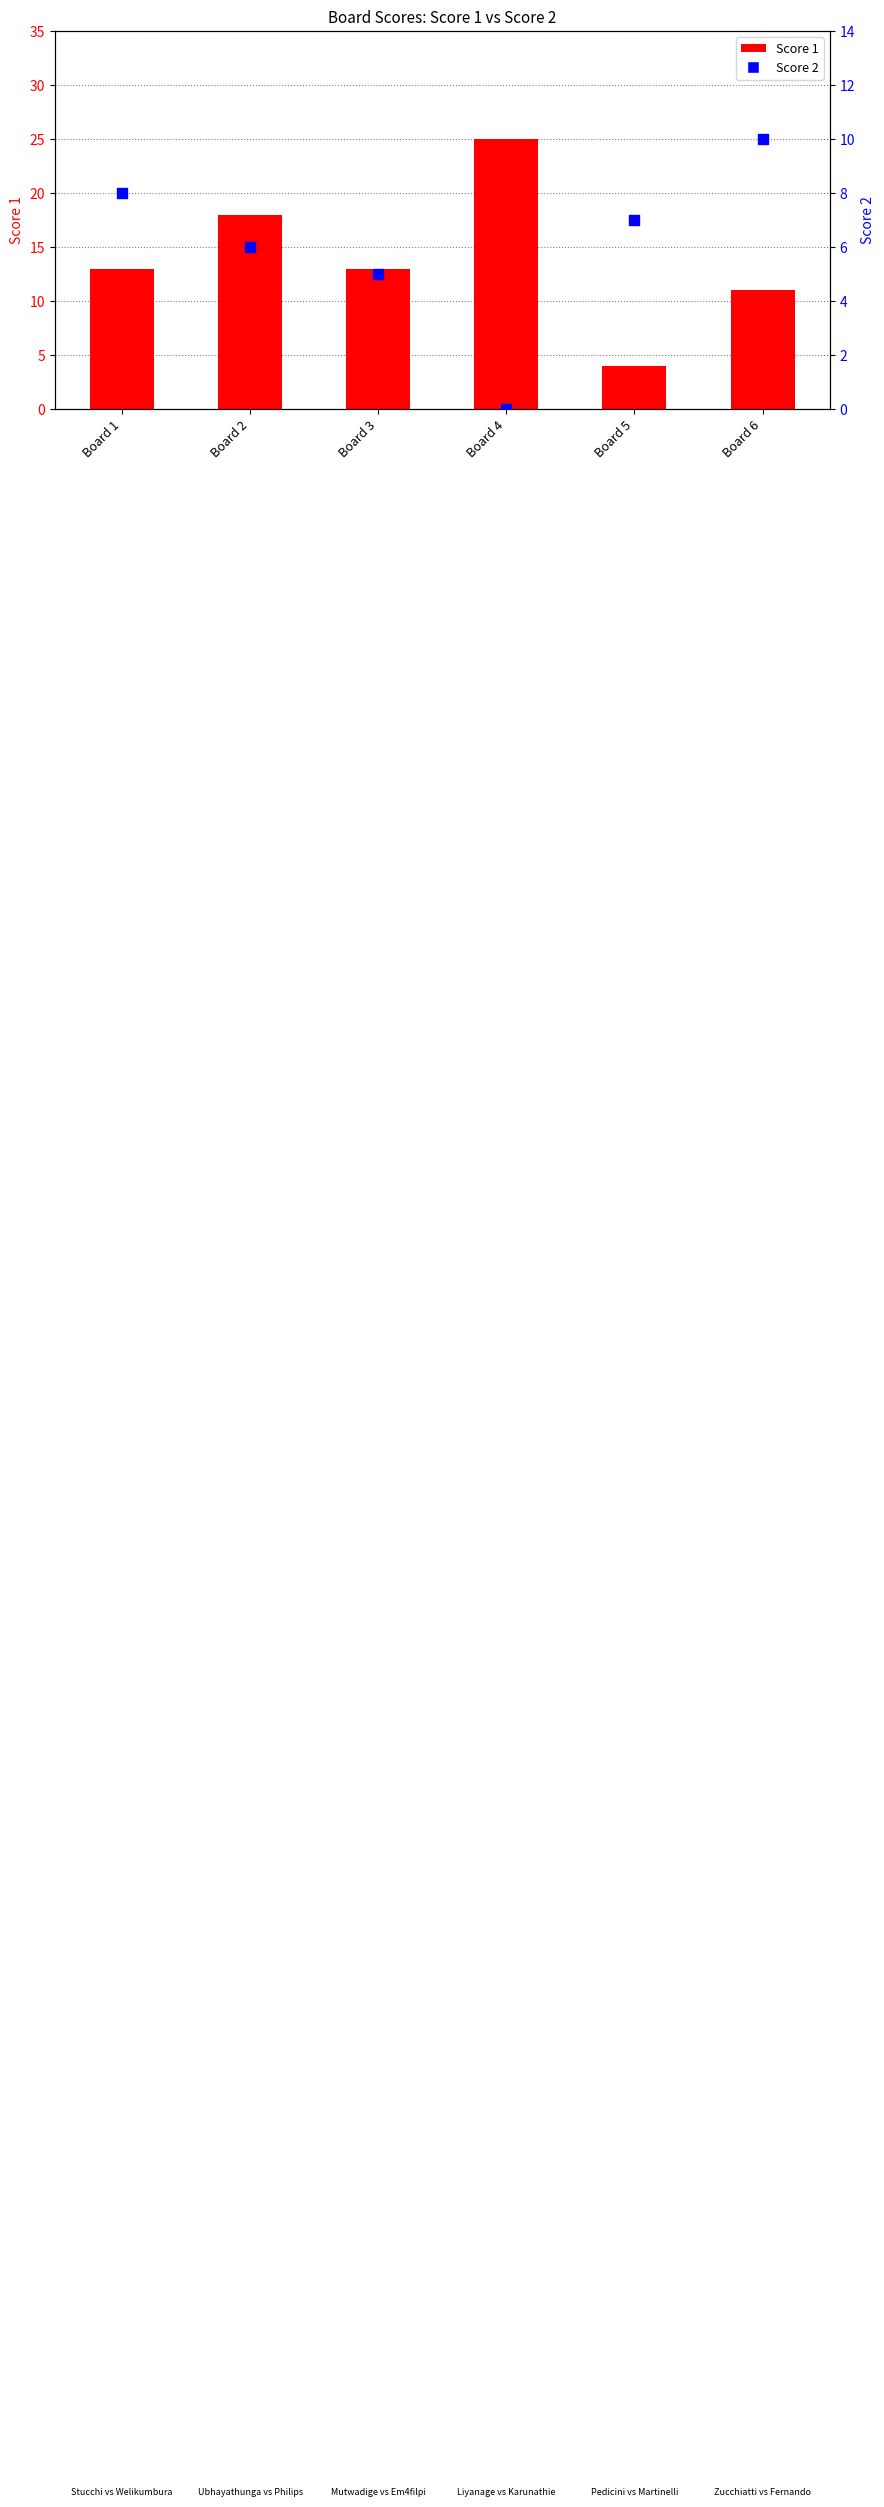

At which category is the sum across all series the highest?

Board 4